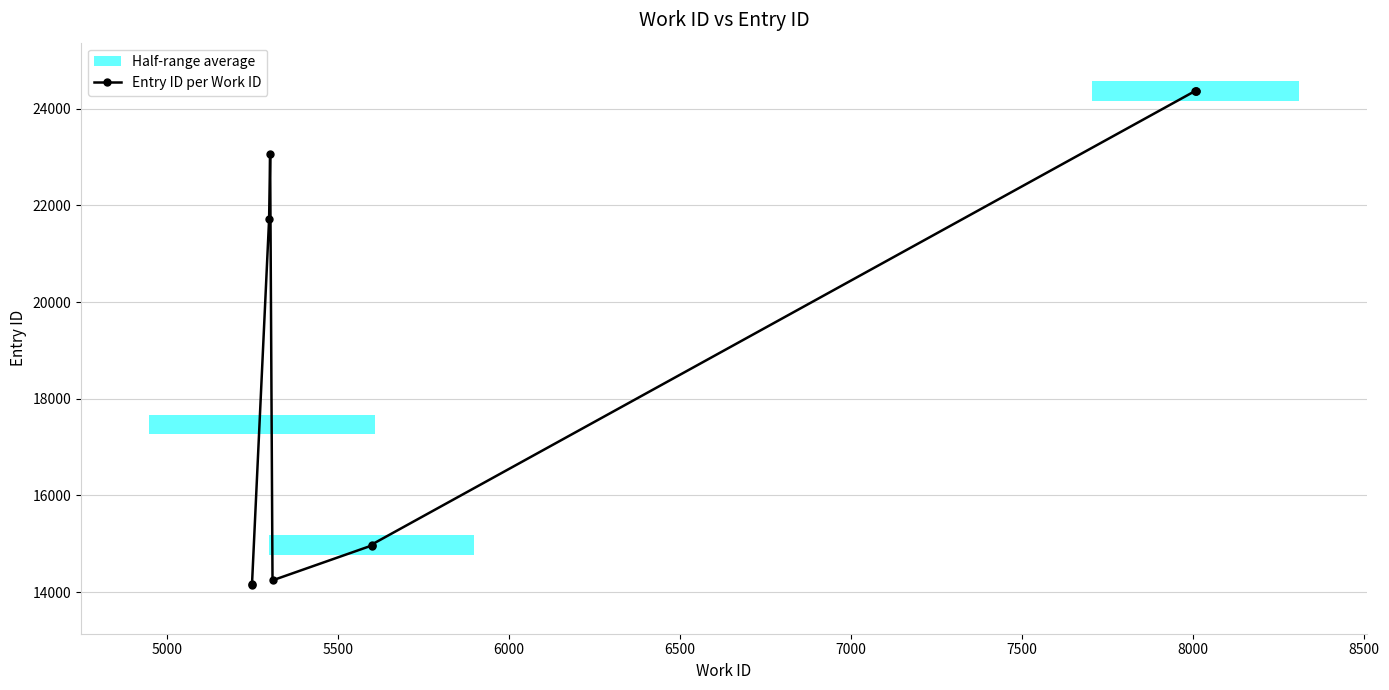

Reading left to right, what are all the values shown in this chart?

14139	14164	21711	23056	14243	14963	14983	24361	24364	24365